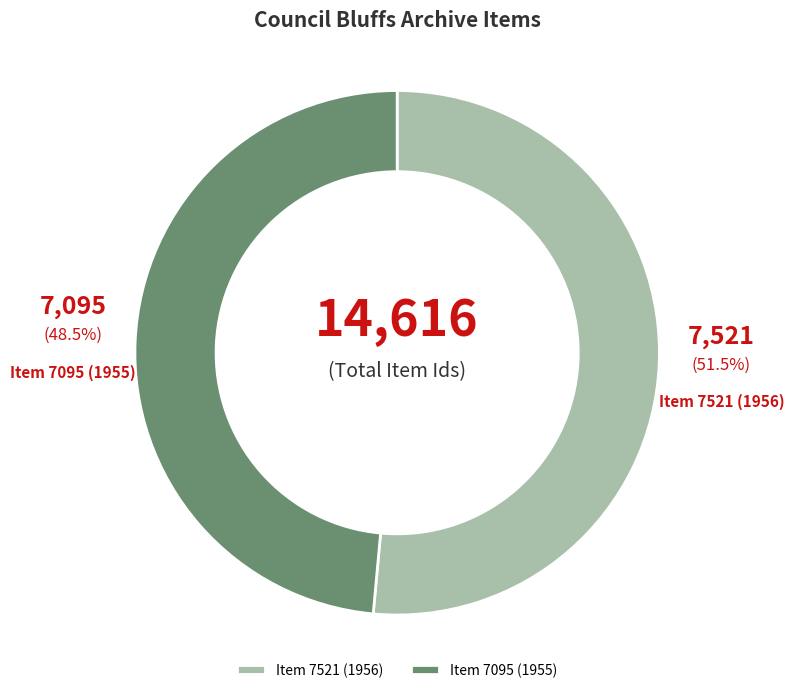

How many segments does this pie chart have?

2